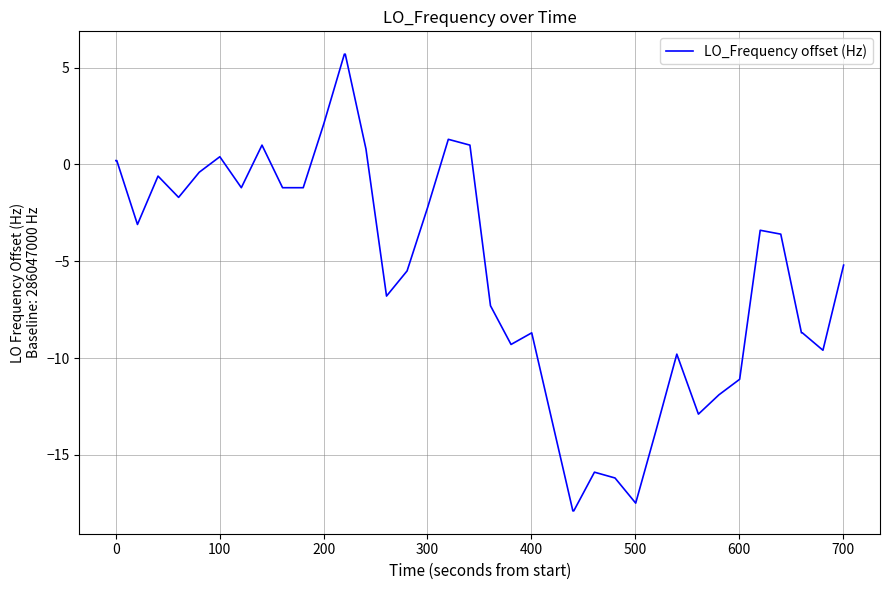

What is the greatest value displayed?

5.7